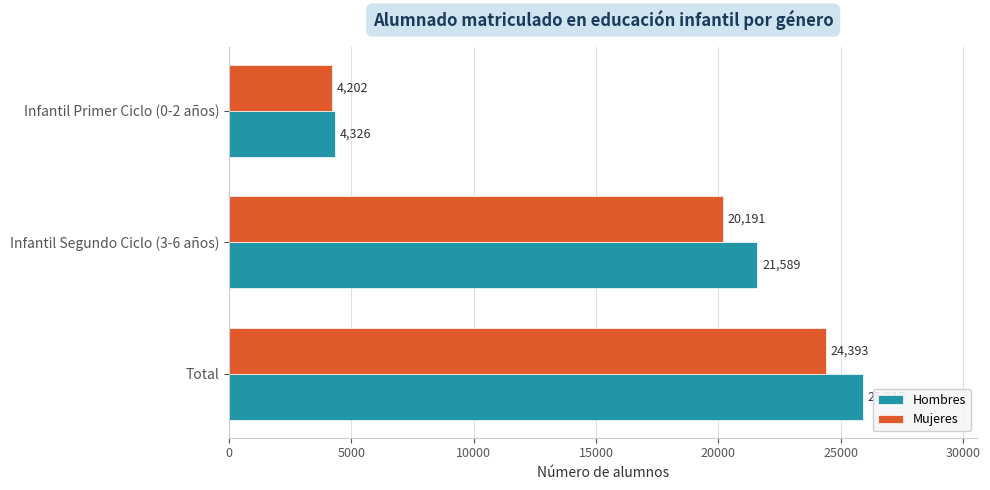

What is the minimum value shown in the chart?

4202